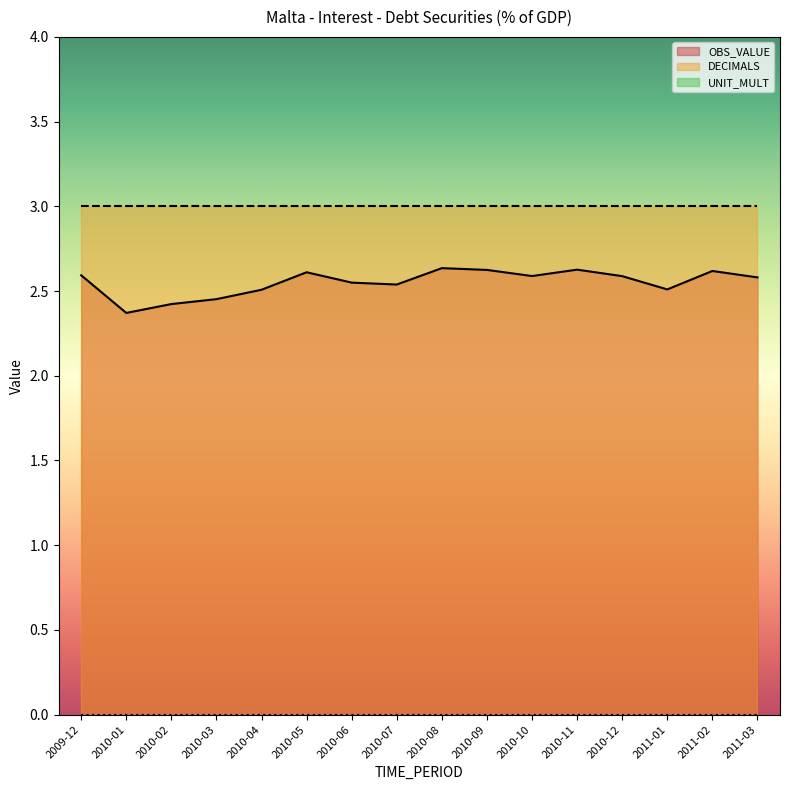

True or false: OBS_VALUE has more than 0 interior local peaks.

True